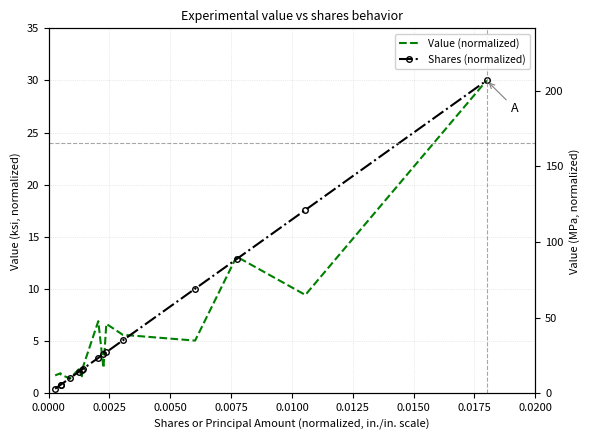

Between which two adjacent categories do Shares (normalized) and Value (normalized) first intersect?

0.0050 and 0.0075